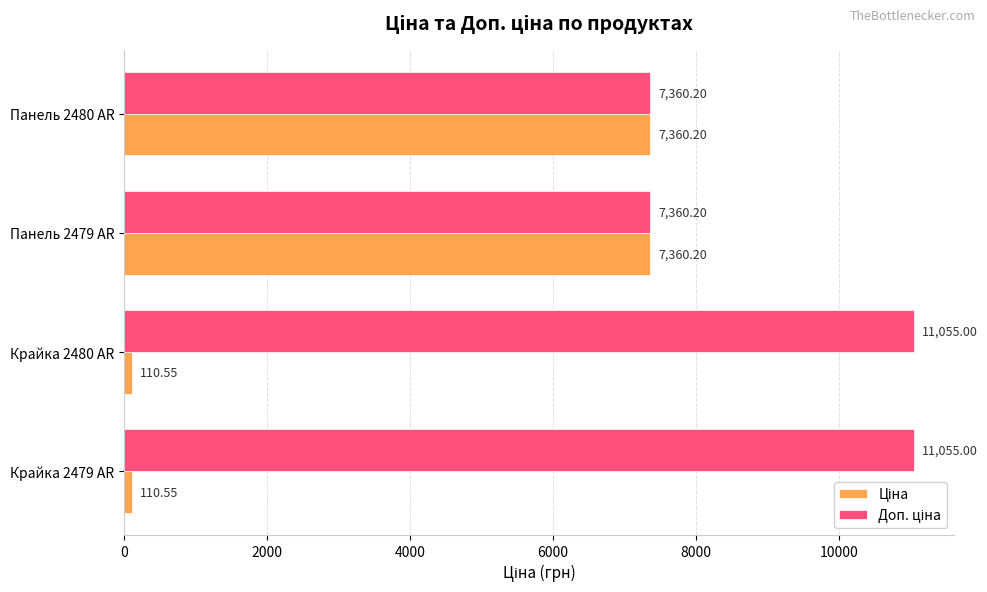

What is the total value across all series at Панель 2479 AR?

14720.4